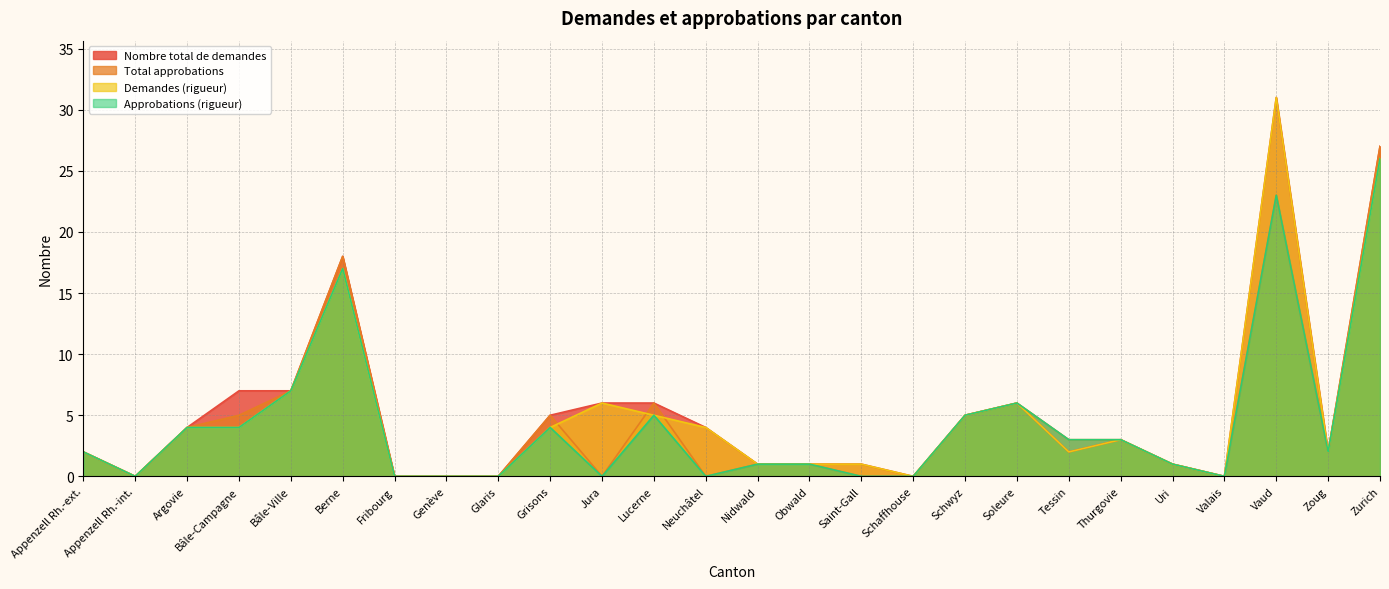

Where is Demandes (rigueur) nearest to the value 15?

Berne